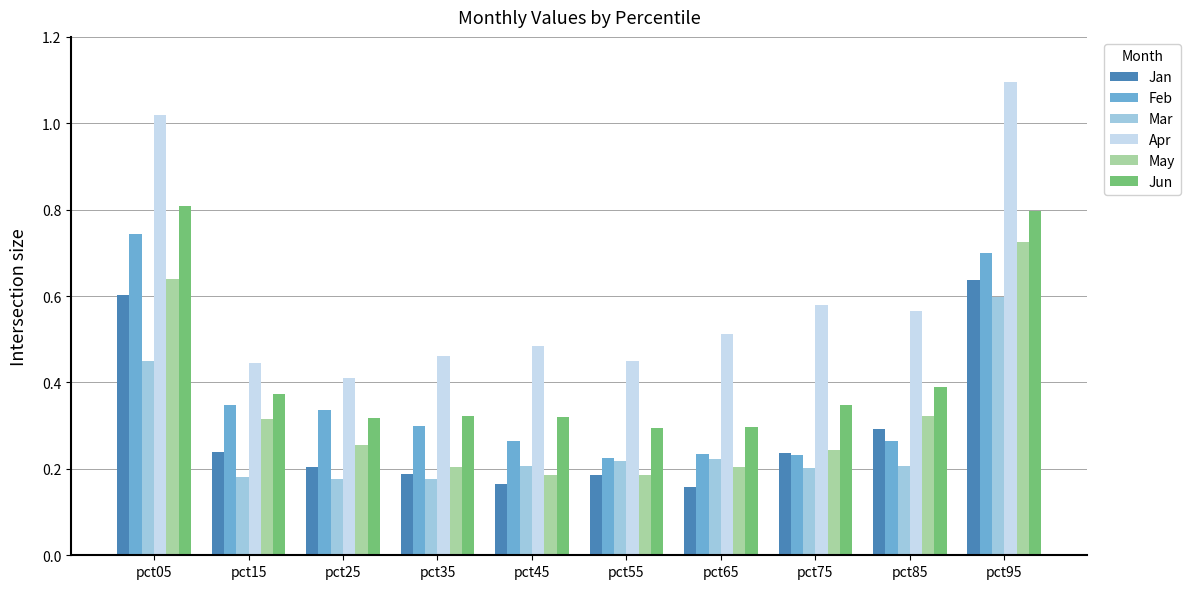

What is the maximum value shown in the chart?

1.1